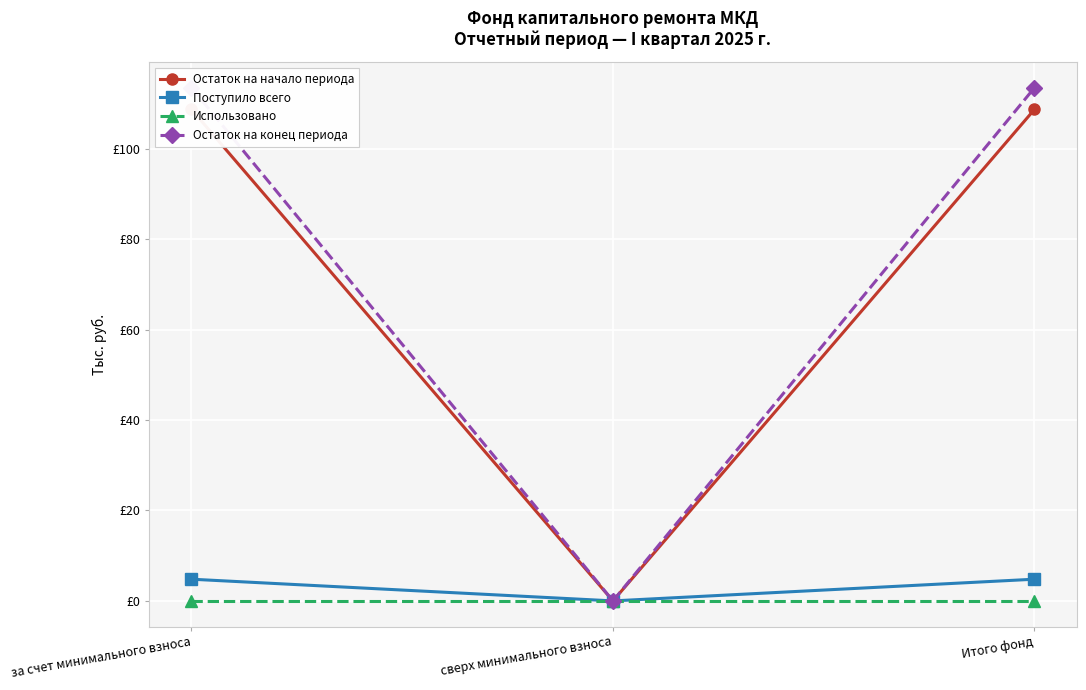

What is the value of the Остаток на начало периода point at the 3rd from the left?

108.7